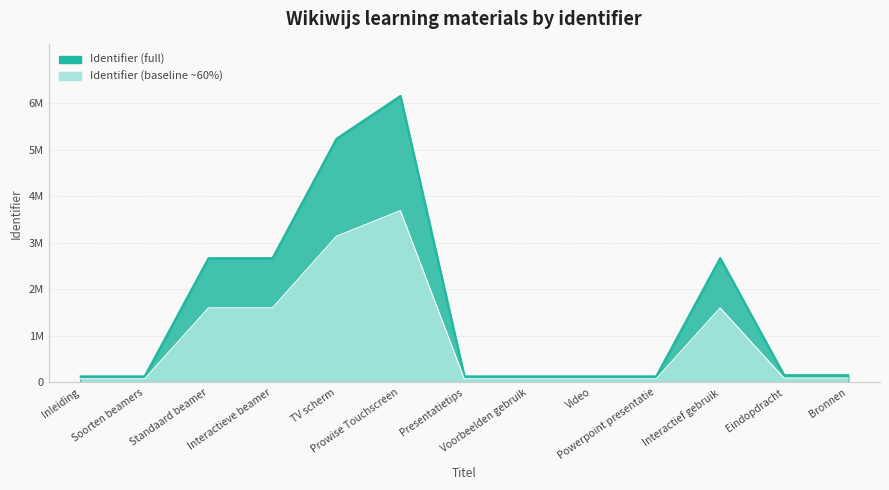

Reading left to right, list all the values displayed in this chart.

128872	128875	2668653	2668655	5233138	6152336	128901	128931	128996	129007	2668723	154567	154569